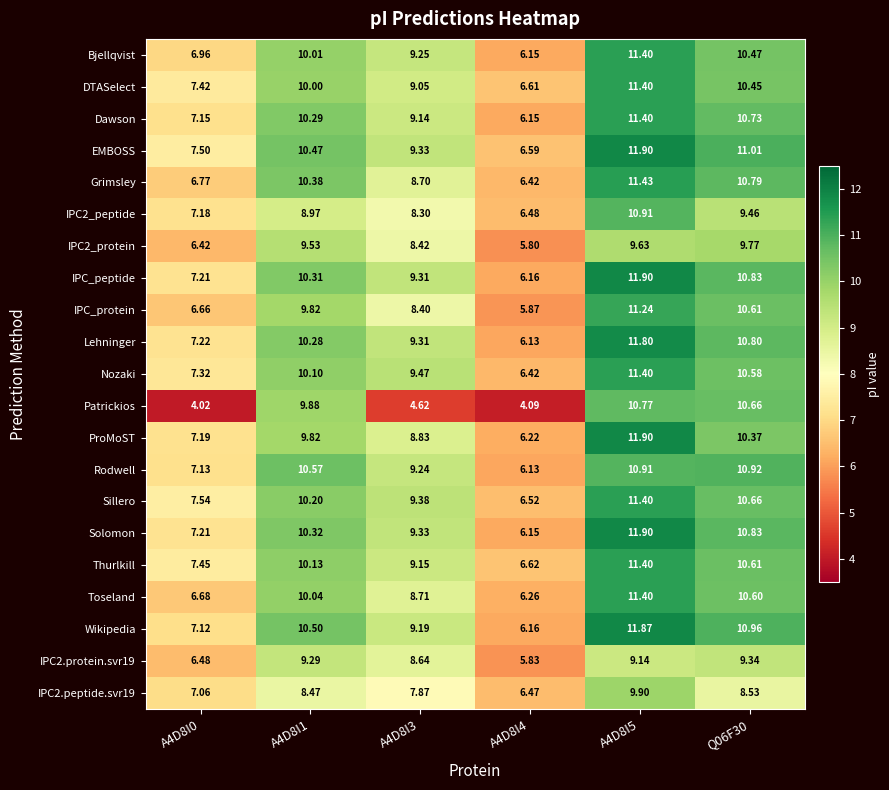

Is the value of IPC_peptide at Q06F30 greater than the value of Patrickios at A4D8I5?

Yes